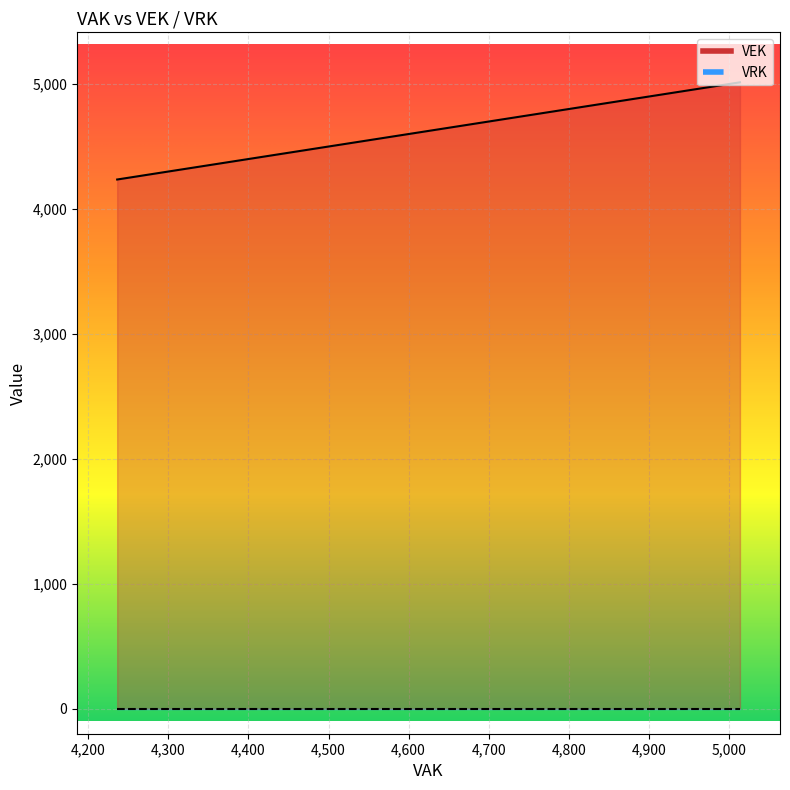

List the series in order of their peak value, highest first.

VEK, VRK